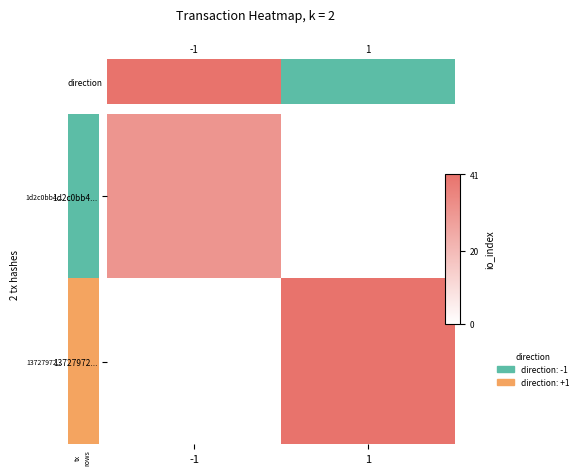

Which series has the largest total across all categories?

13727972...